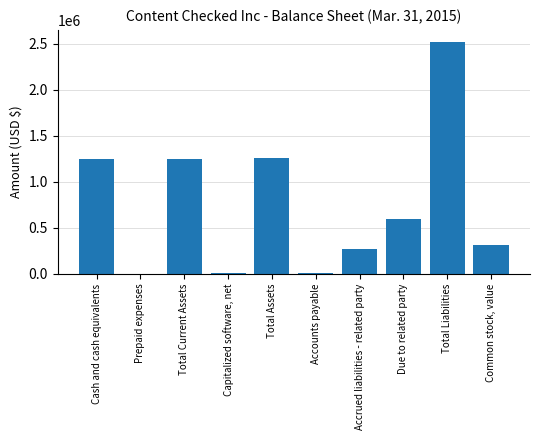

What is the sum of all values?

7470951